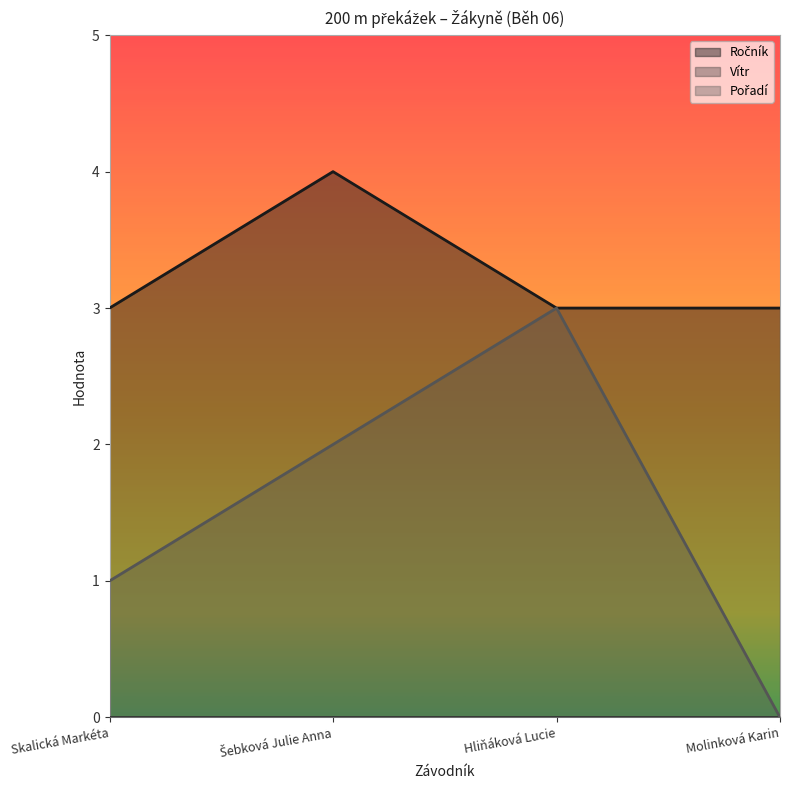

What is the maximum value shown in the chart?

4